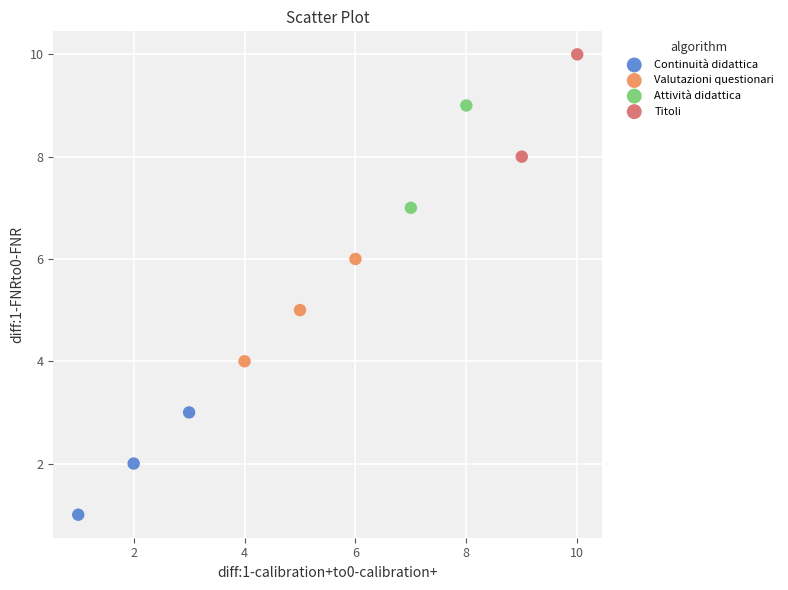

What are all the series names shown in the legend?

Continuità didattica, Valutazioni questionari, Attività didattica, Titoli